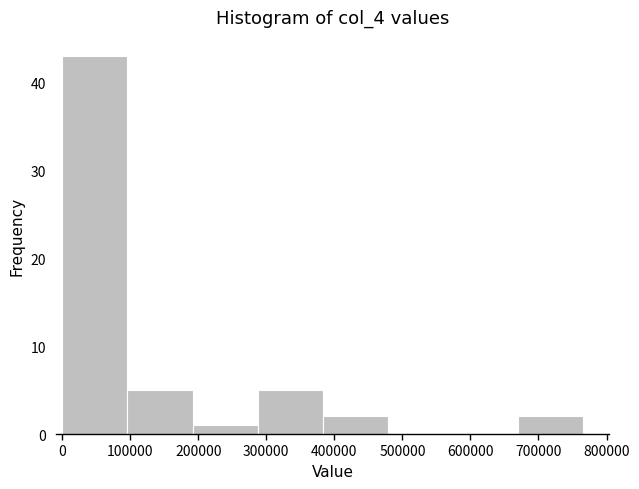

Over which range of the x-axis is the bar tallest?

0 to 100000